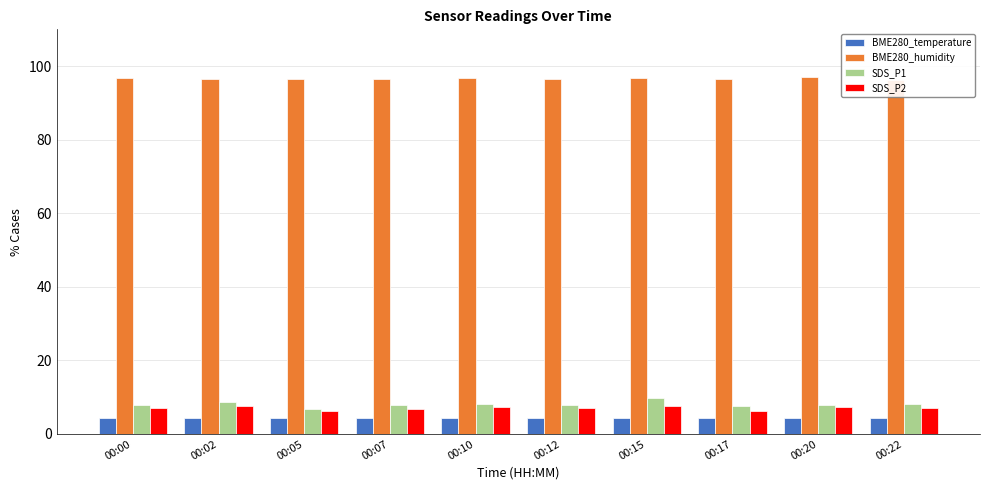

What is the sum of all BME280_temperature values?

43.1